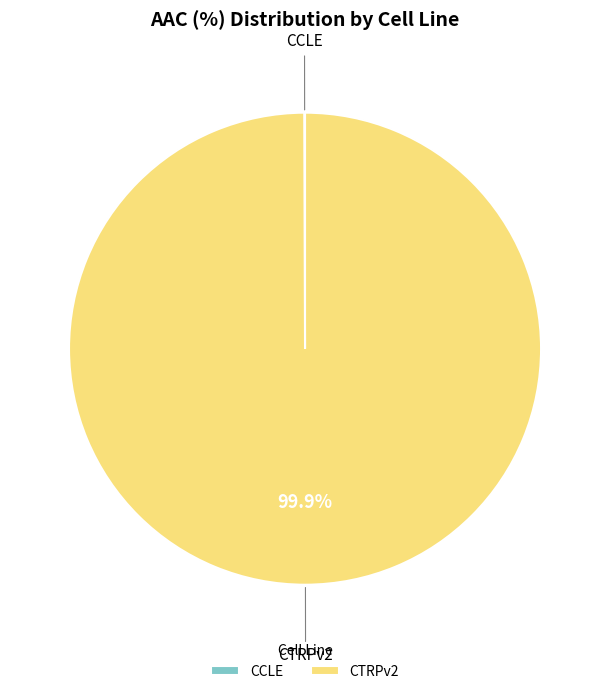

Which slice is the largest?

CTRPv2